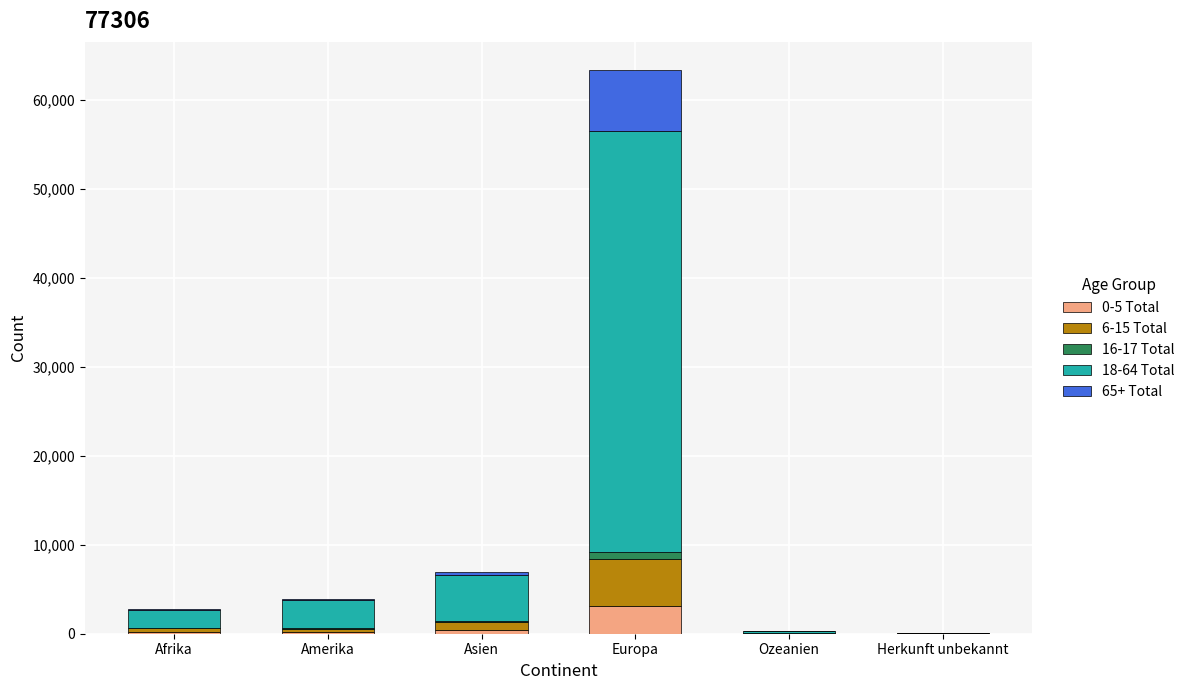

At which category is the sum across all series the highest?

Europa